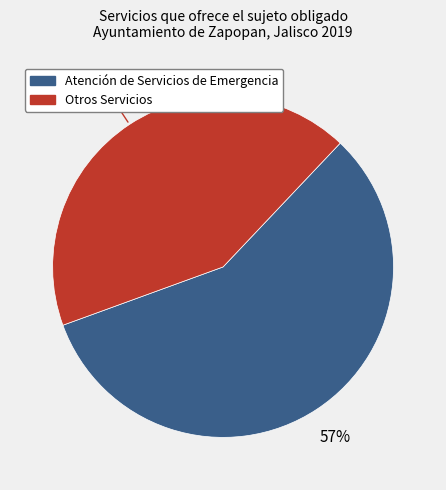

Is there a majority slice in this chart?

Yes